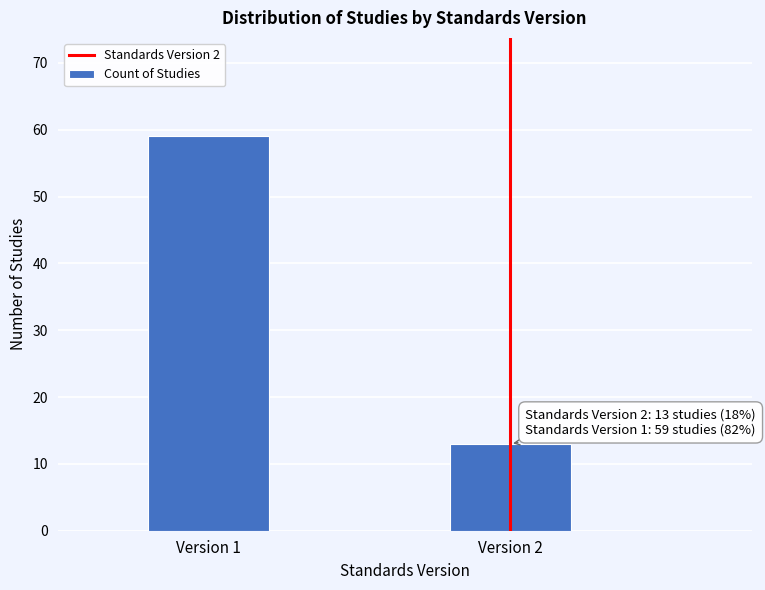

Reading left to right, extract all data points from this chart.

Version 1=59	Version 2=13